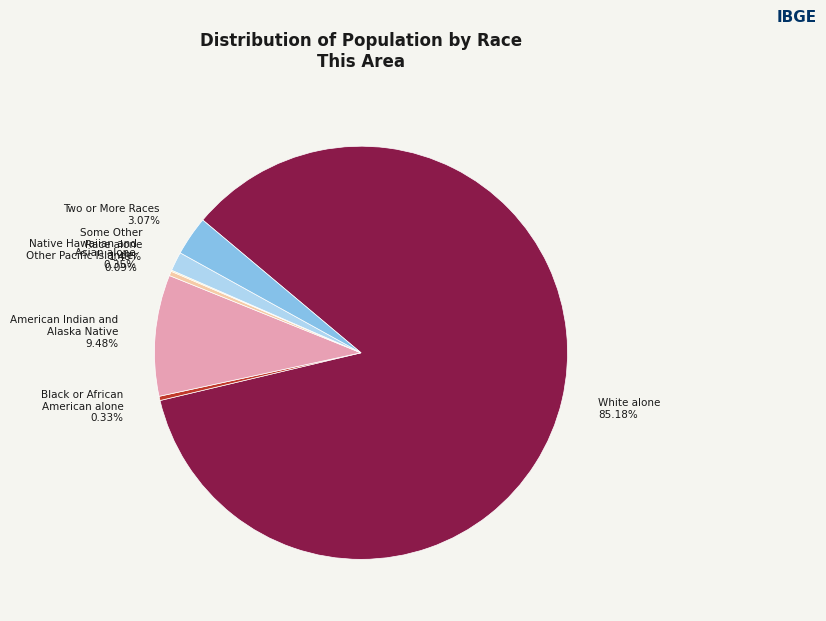

To the nearest percent, what is the average slice percentage?

14%